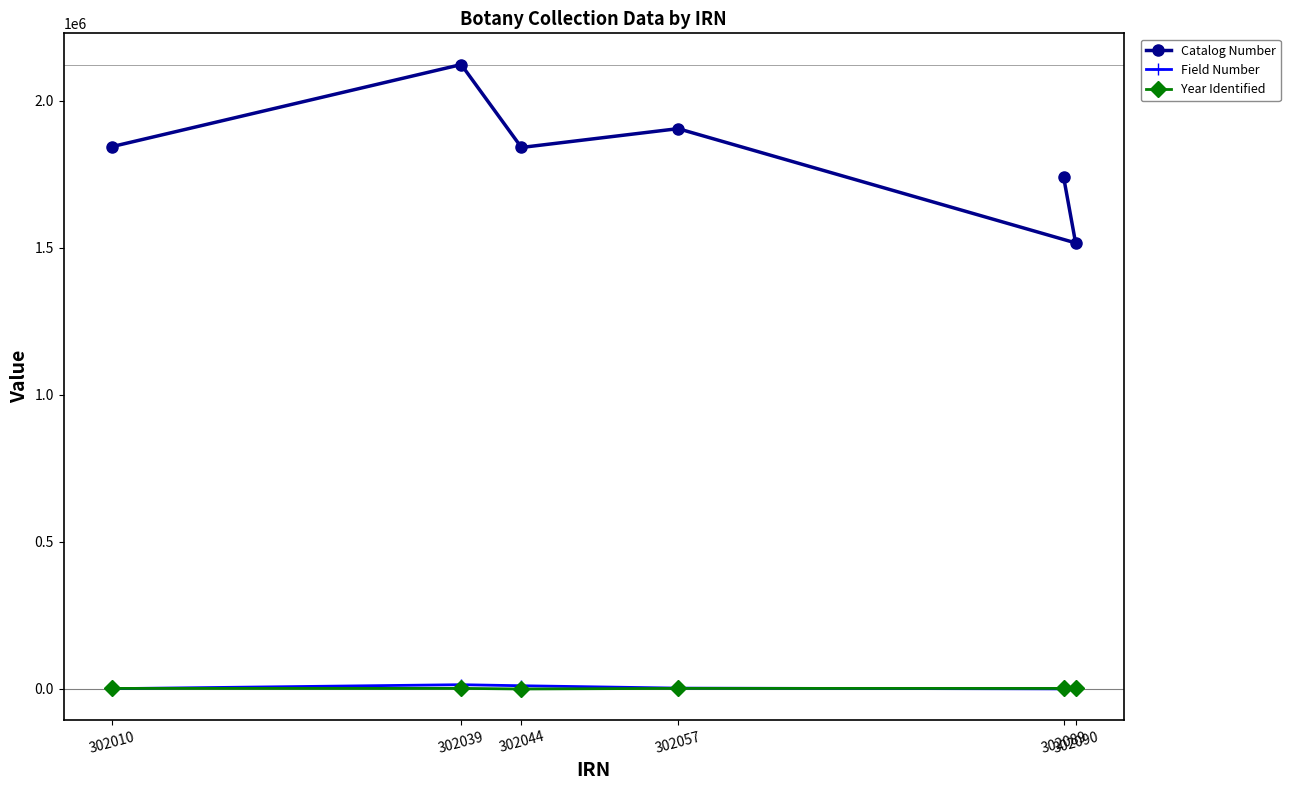

True or false: Catalog Number has a value of 2802864 at 302057.

False